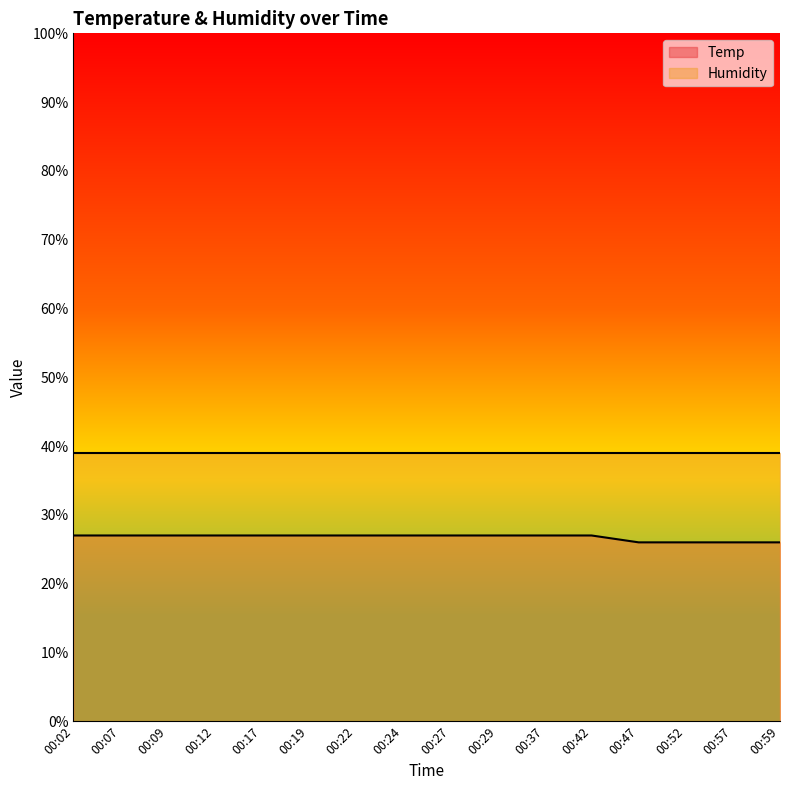

What is the smallest value displayed?

26